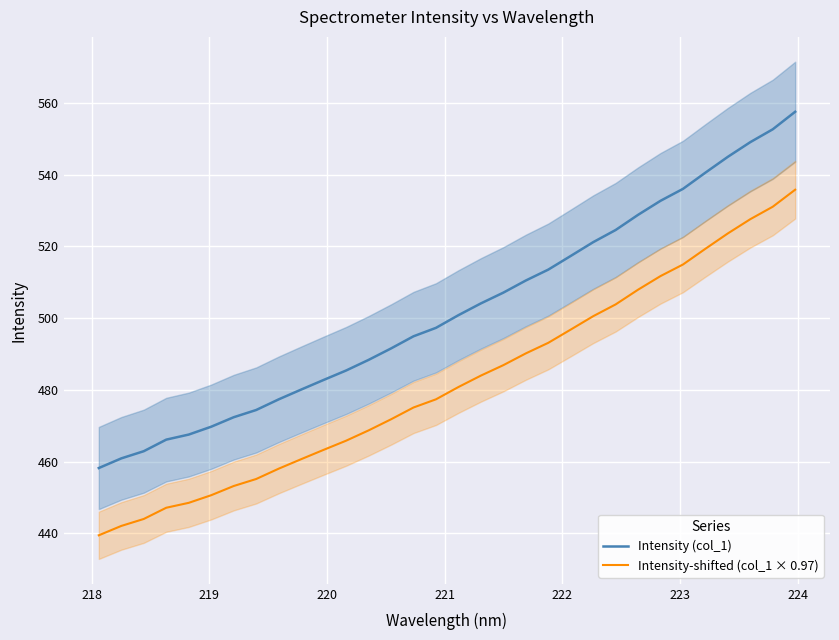

What is the minimum value for Intensity-shifted (col_1 × 0.97)?

439.5